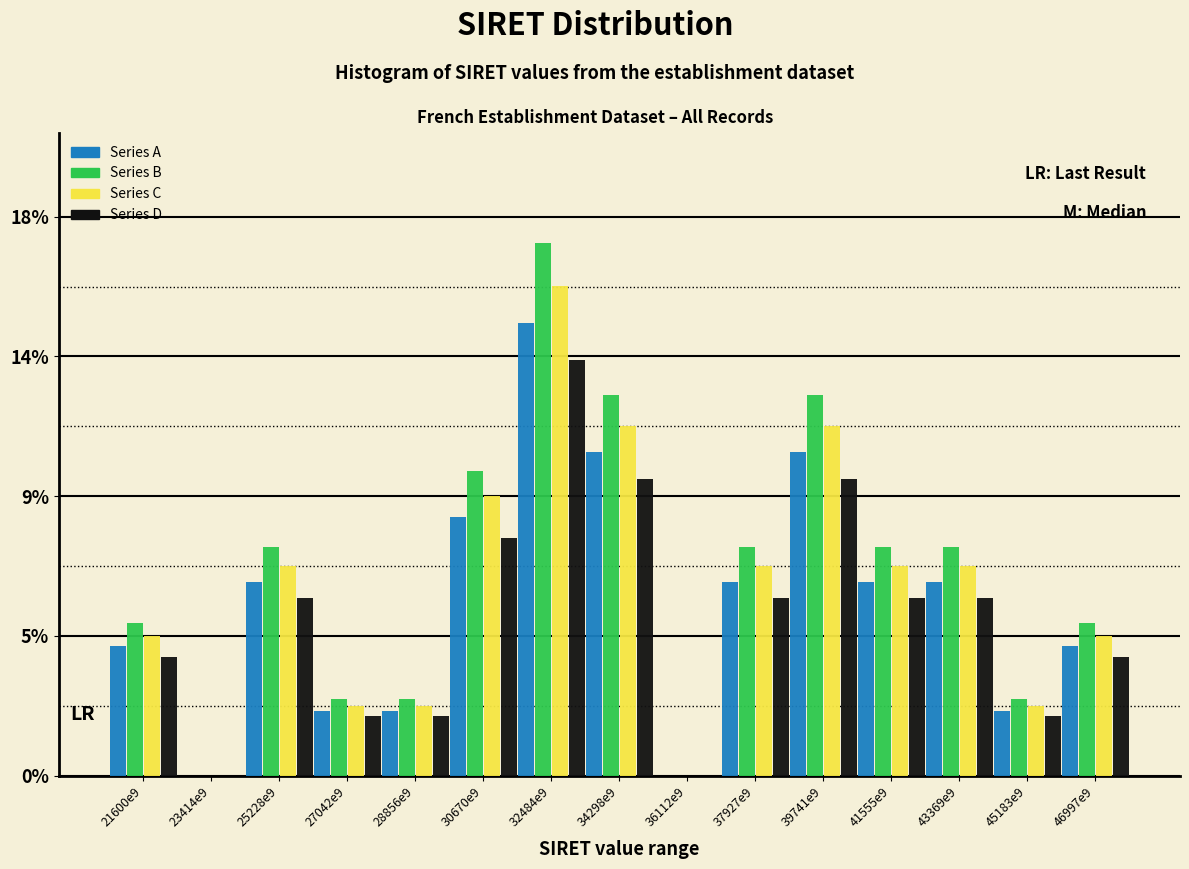

Does the chart contain stacked bars?

No